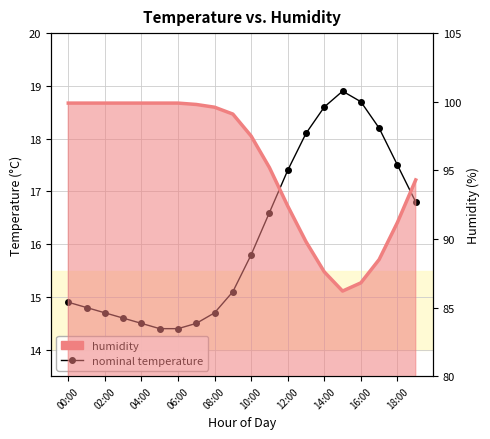

How many values are below 15?

9